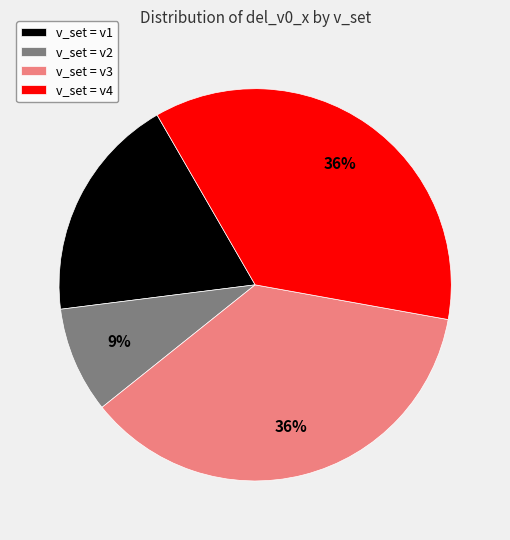

To the nearest percent, what is the average slice percentage?

25%